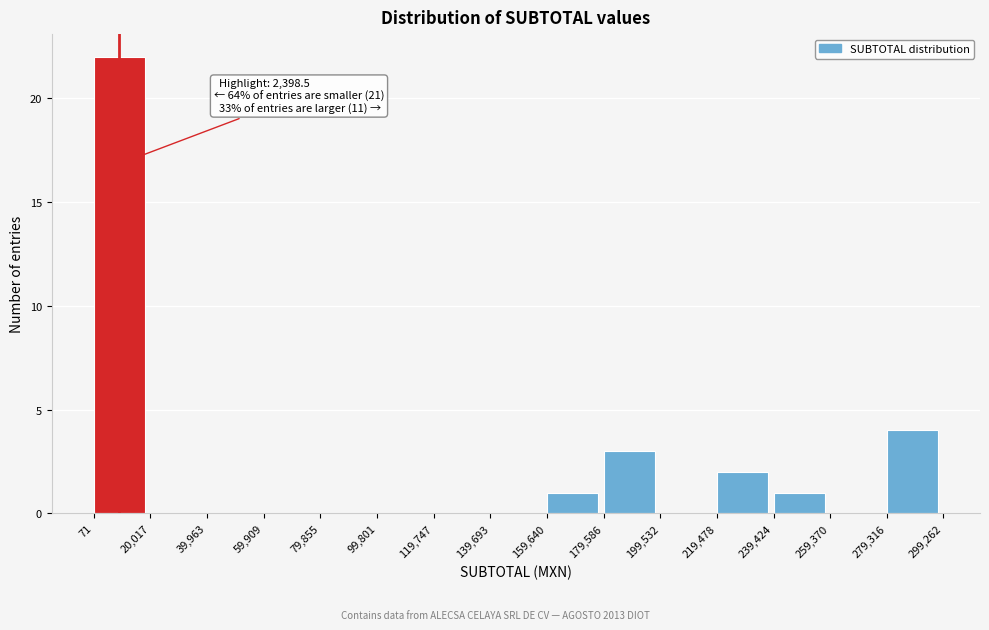

Which range on the x-axis has the tallest bar?

71 to 20,017